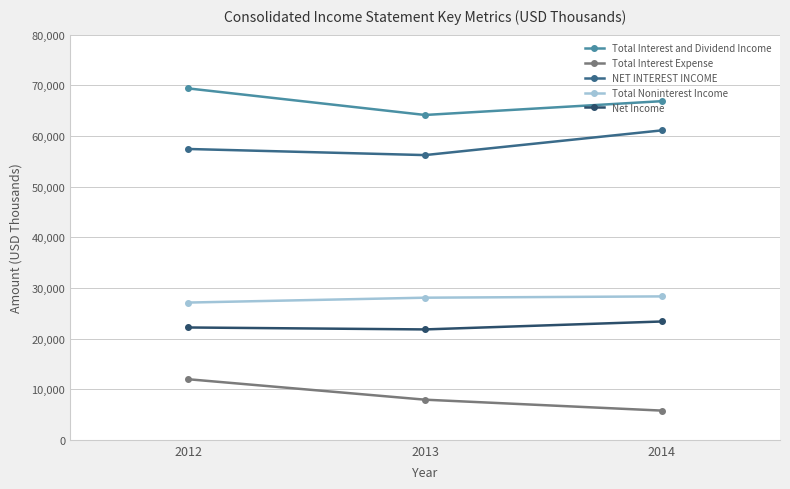

How many values in the NET INTEREST INCOME series are below 57422?

1